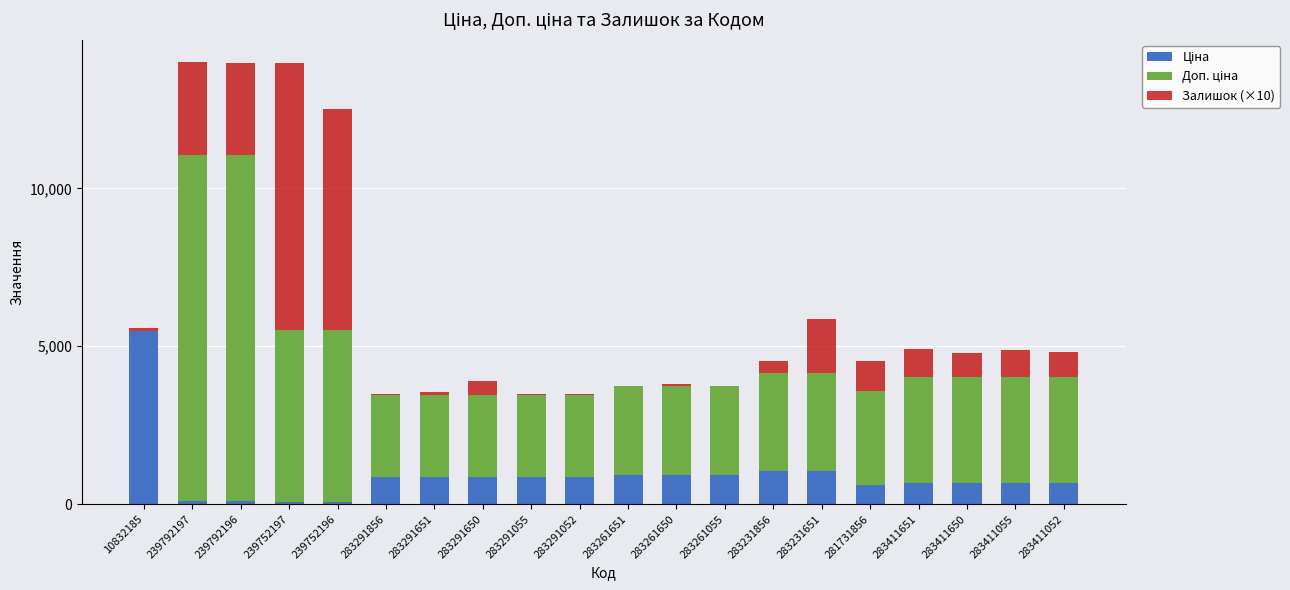

What is the total value across all series at 283231856?

4525.9